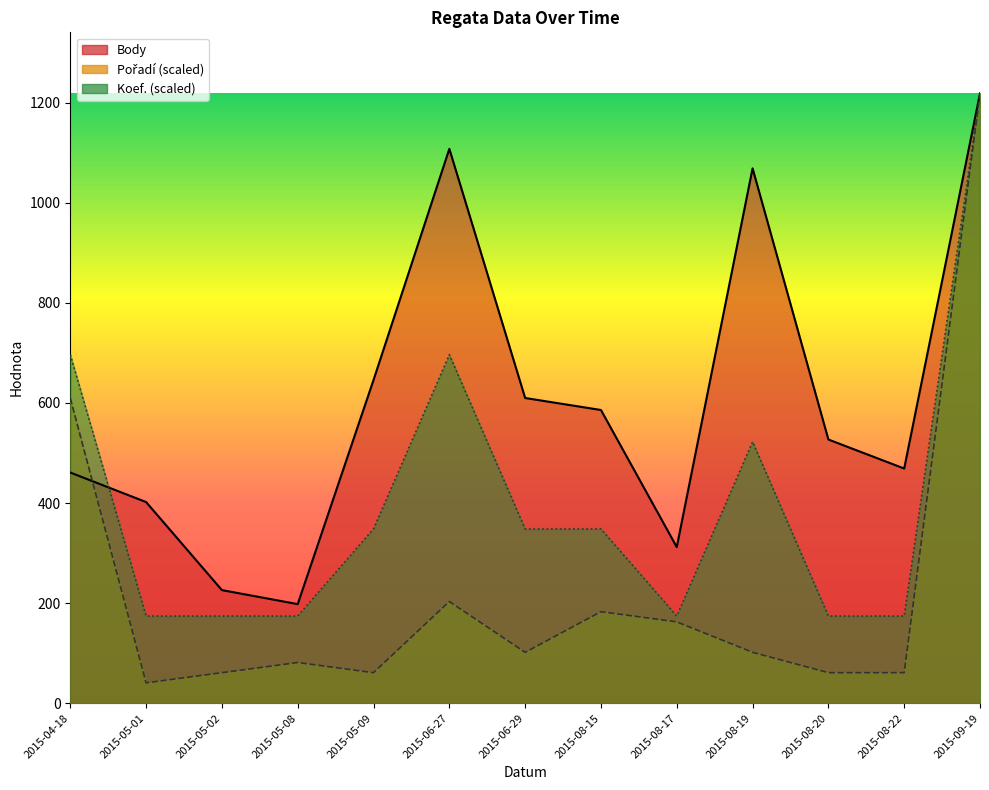

How many interior local valleys does the Pořadí series have?

3